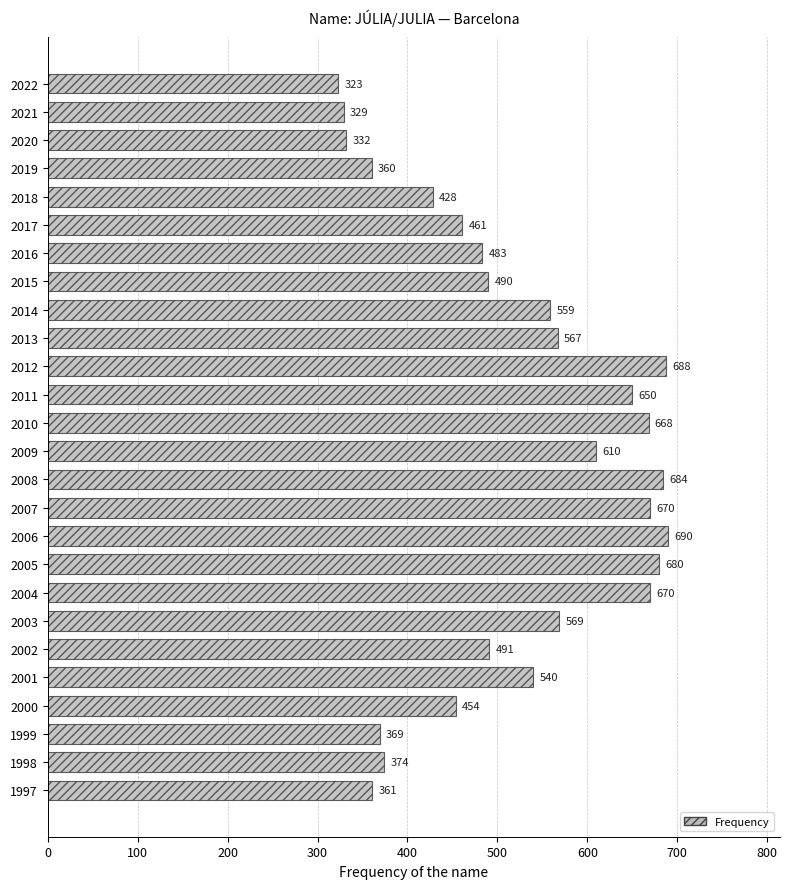

What is the change in value from 2005 to 2007?

-10